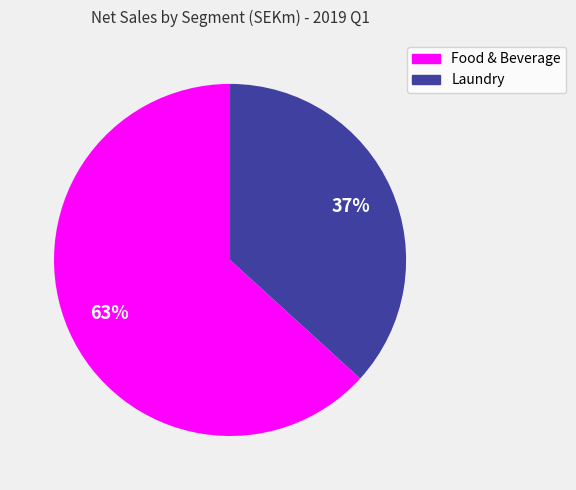

What is the ratio of the value at Laundry to the value at Food & Beverage?

0.6